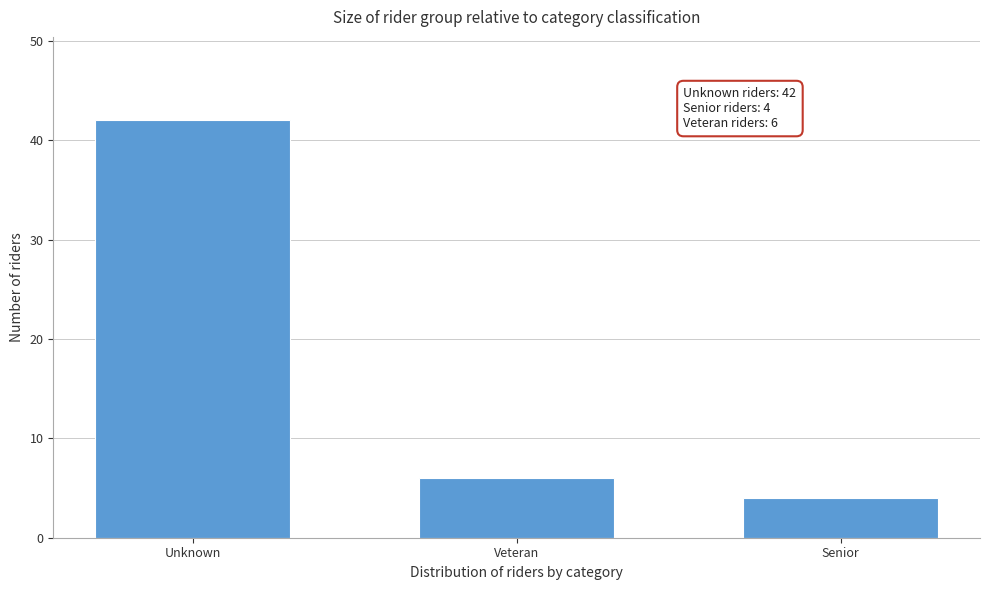

Reading right to left, extract all data points from this chart.

4	6	42